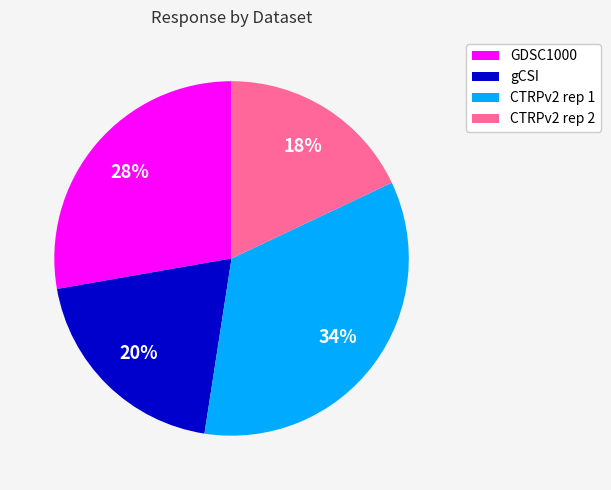

How many slices are in this pie chart?

4